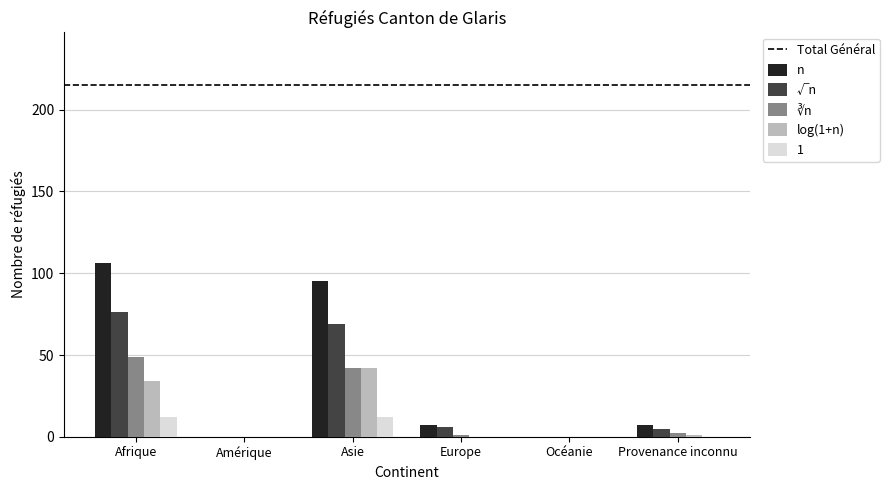

The n series shows 149 at Afrique. True or false?

False